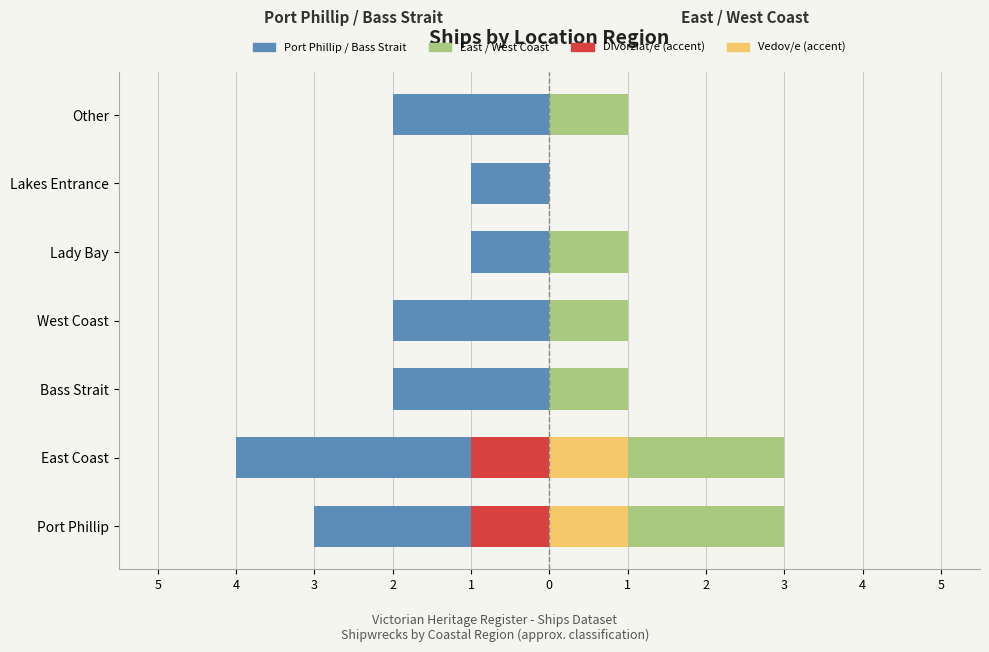

Count the Port Phillip / Bass Strait values in the range -3 to -1.

6